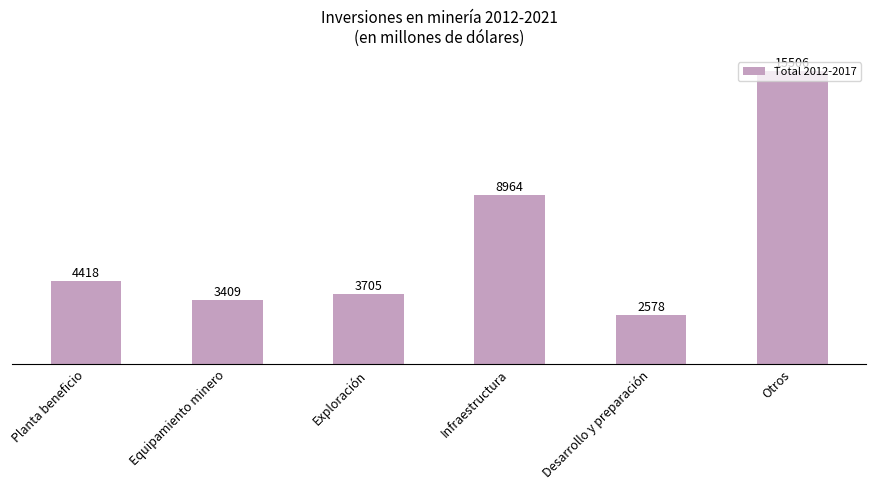

The value at Planta beneficio is 2871.4. True or false?

False